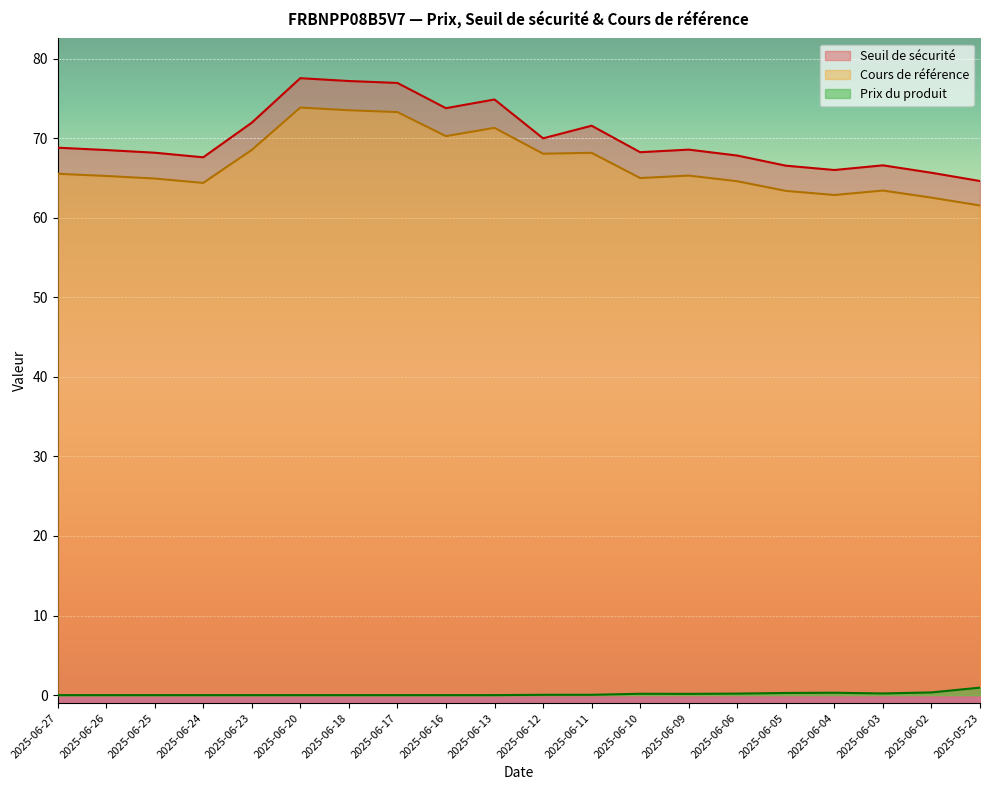

What is the average value of the Seuil de sécurité series?

70.0